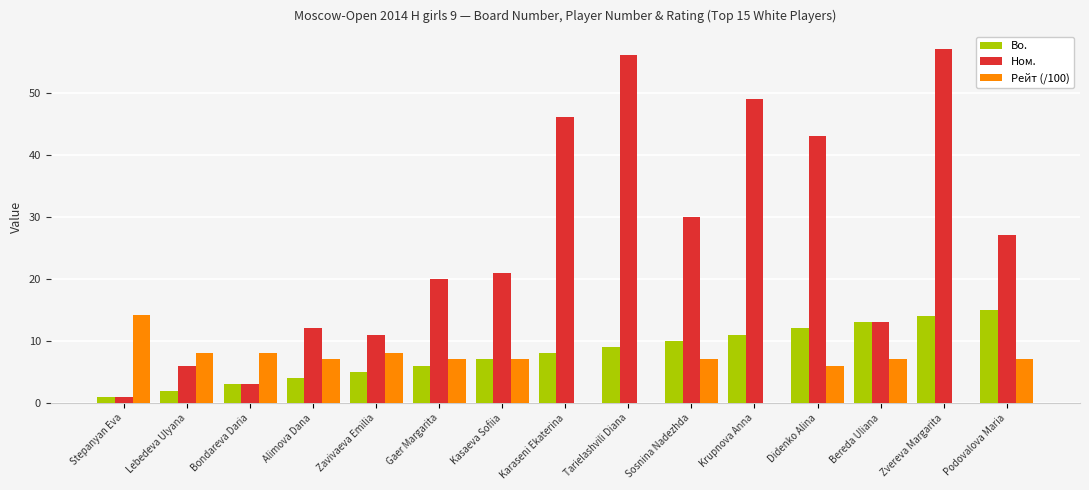

Count the number of data series in this chart.

3